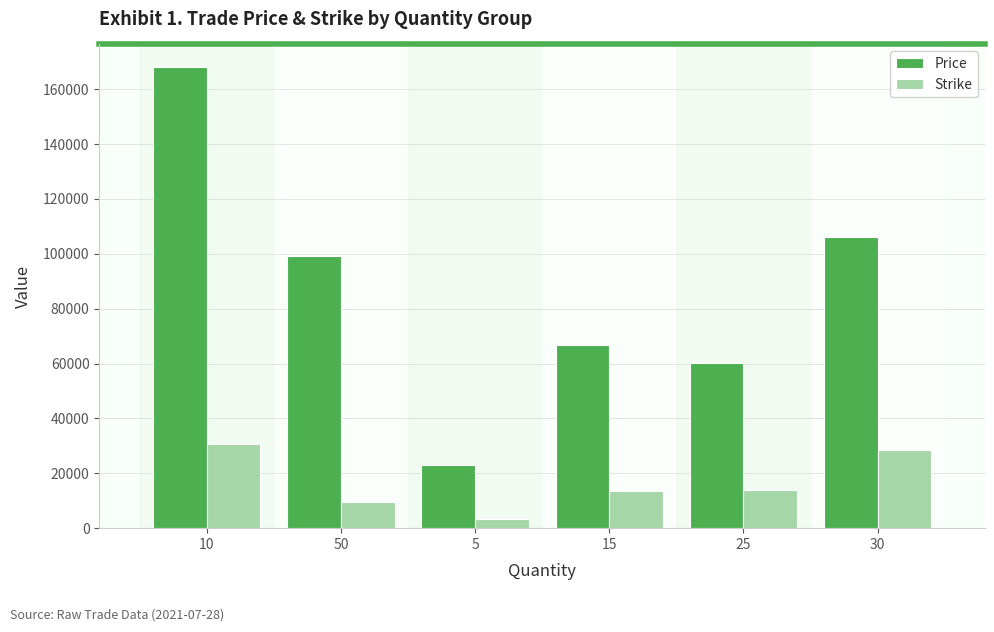

What is the spread (max minus min) of values at 30?

77807